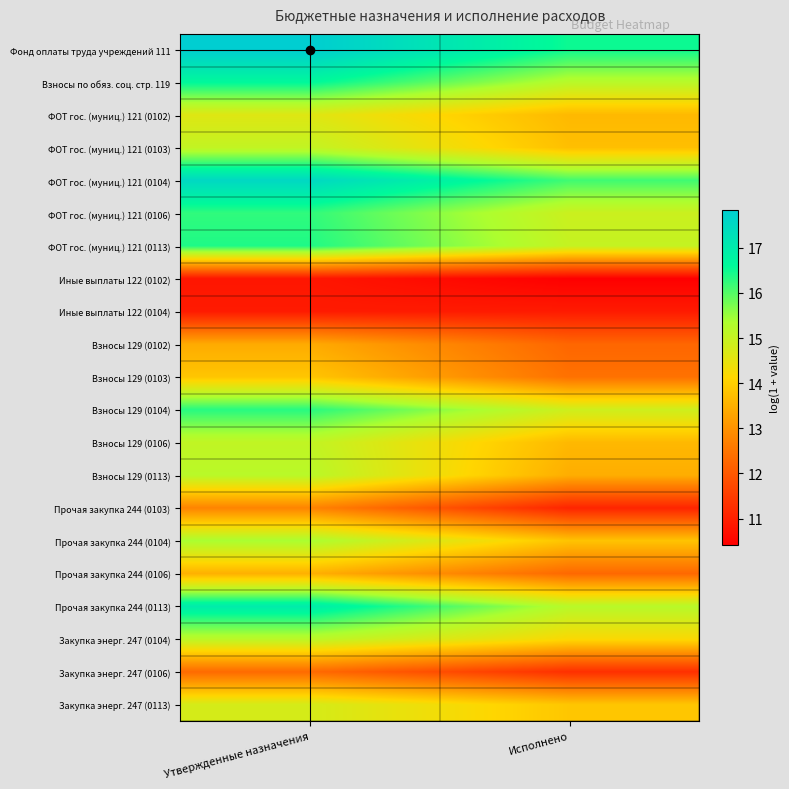

Which has a higher value, Утвержденные назначения or Исполнено?

Утвержденные назначения